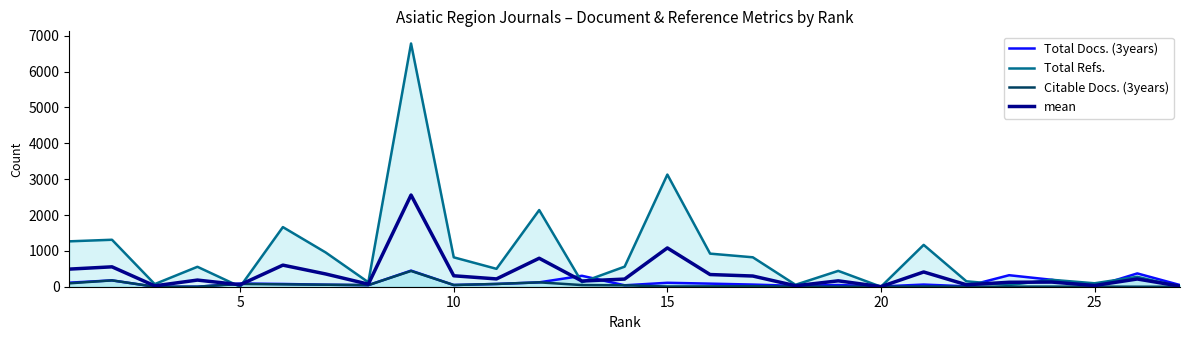

What is the maximum value shown in the chart?

6784.0